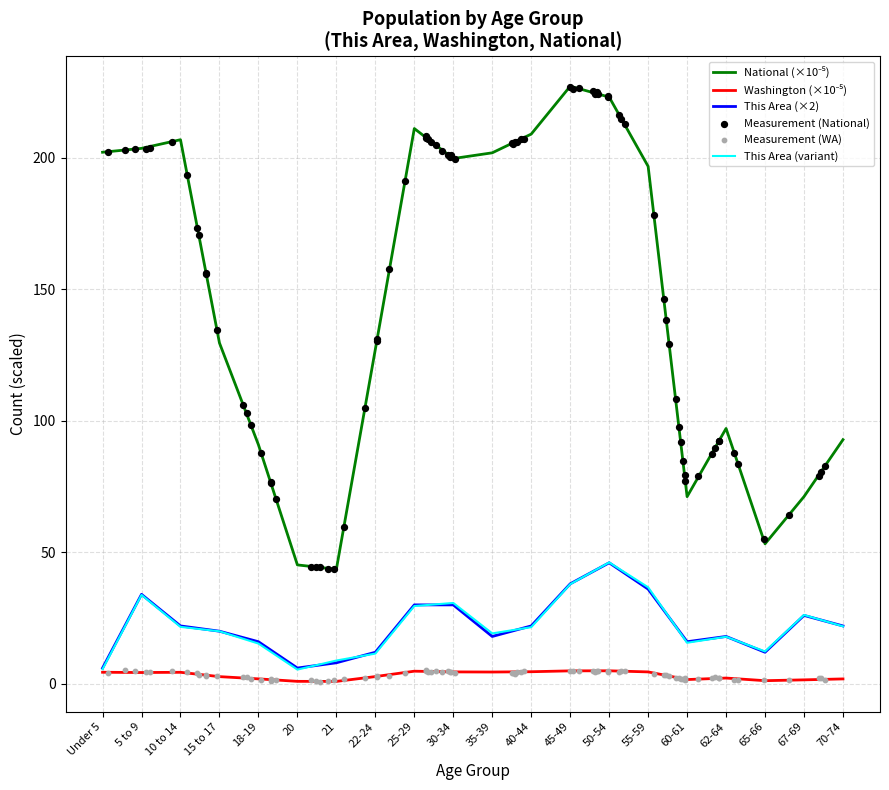

Which series has the largest total across all categories?

National